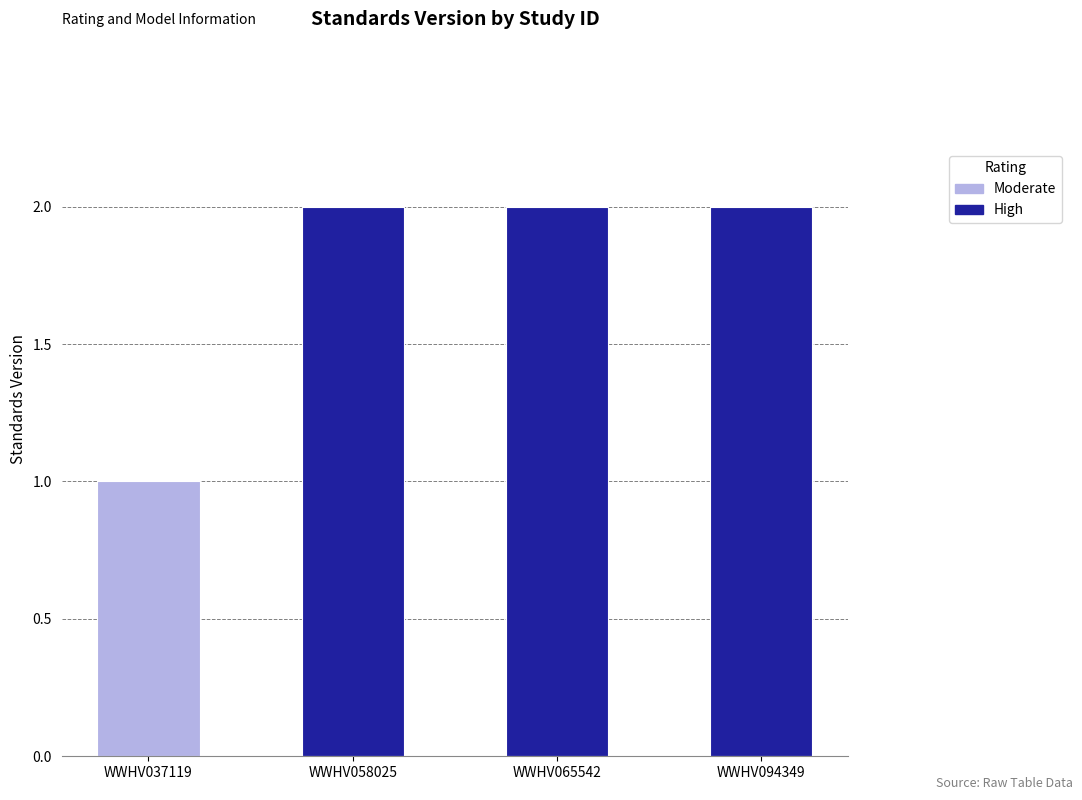

Reading left to right, extract all data points from this chart.

WWHV037119=1	WWHV058025=2	WWHV065542=2	WWHV094349=2